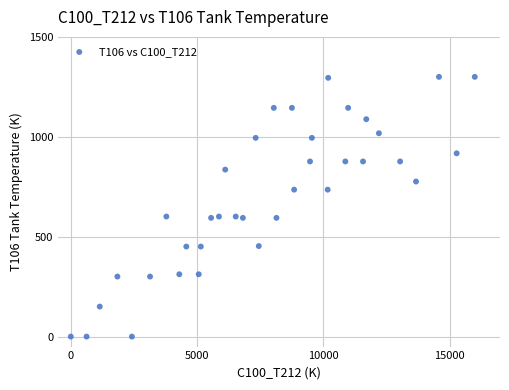

What is the range of X values (max minus min)?

16000.0